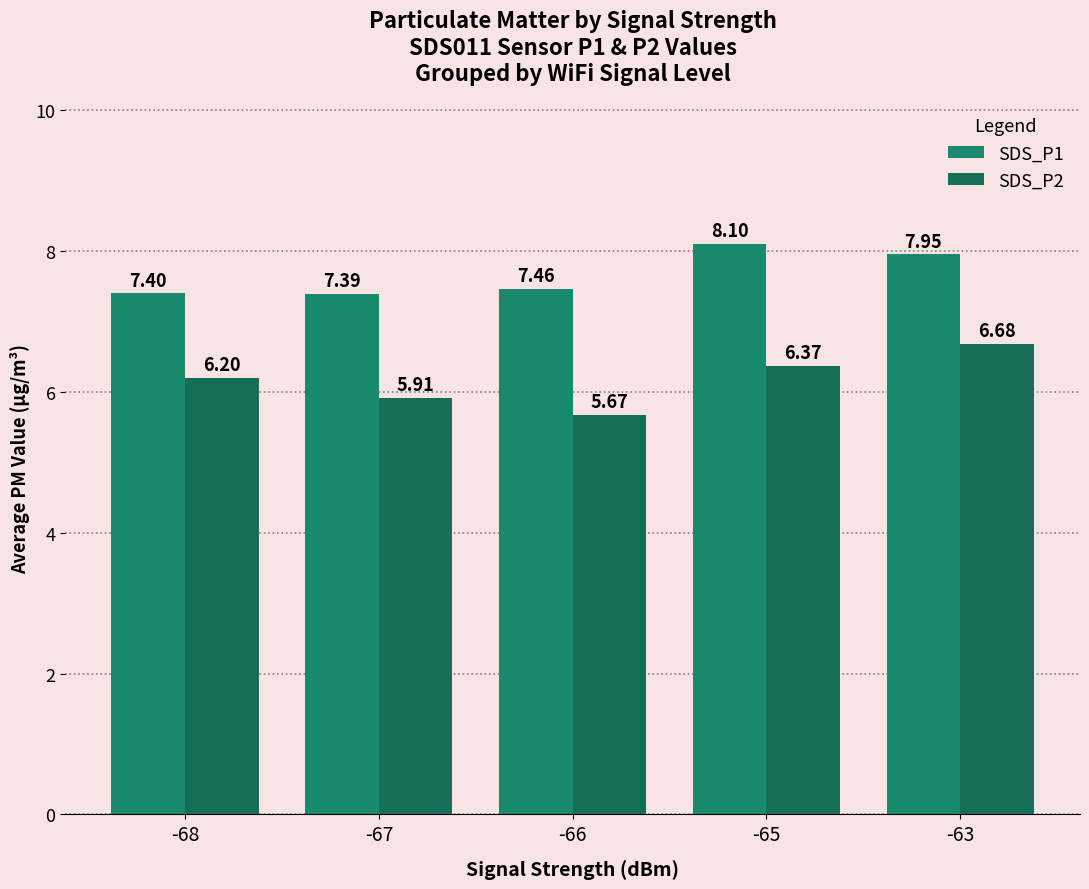

Reading left to right, transcribe all the data shown in this chart.

SDS_P1: 7.4	7.4	7.5	8.1	8.0
SDS_P2: 6.2	5.9	5.7	6.4	6.7